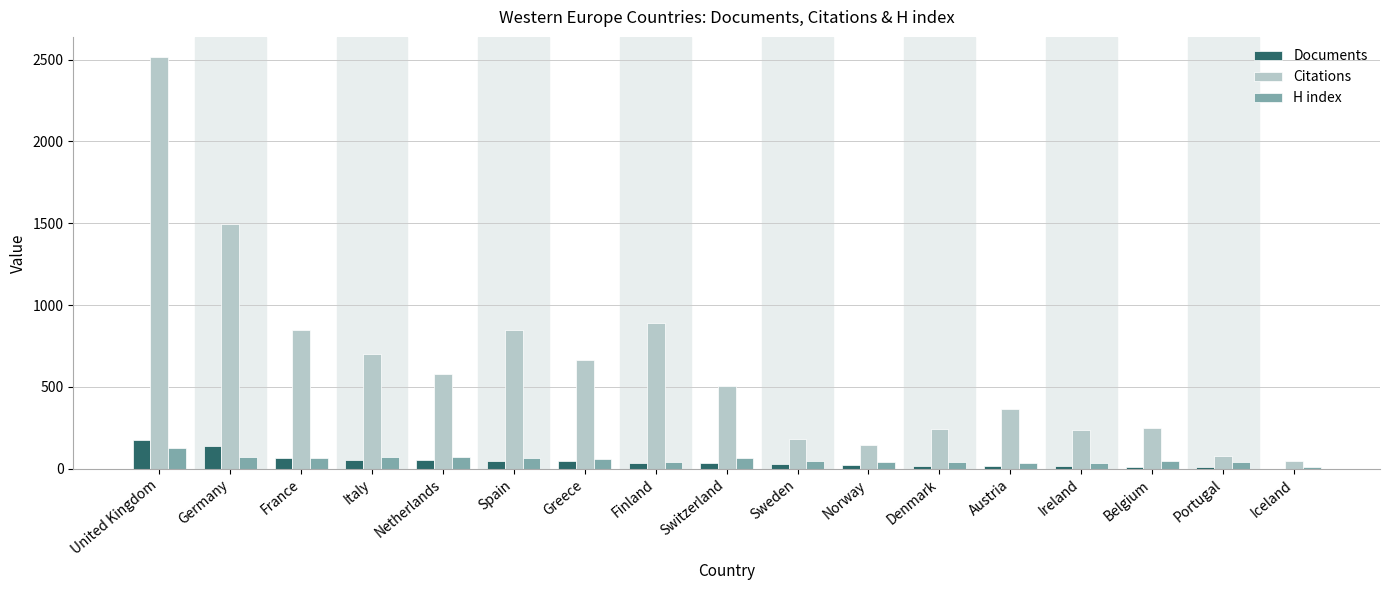

What are all the series names shown in the legend?

Documents, Citations, H index